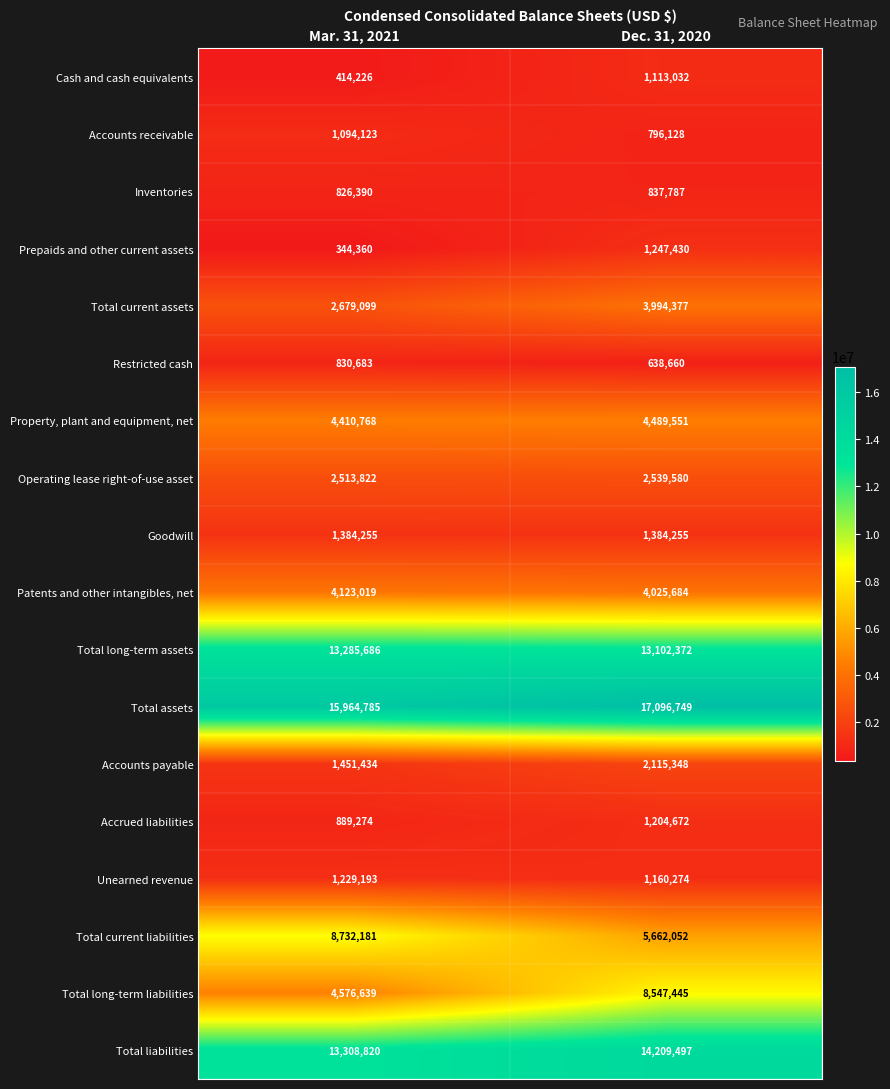

How many data points in Operating lease right-of-use asset are less than 2539580?

1